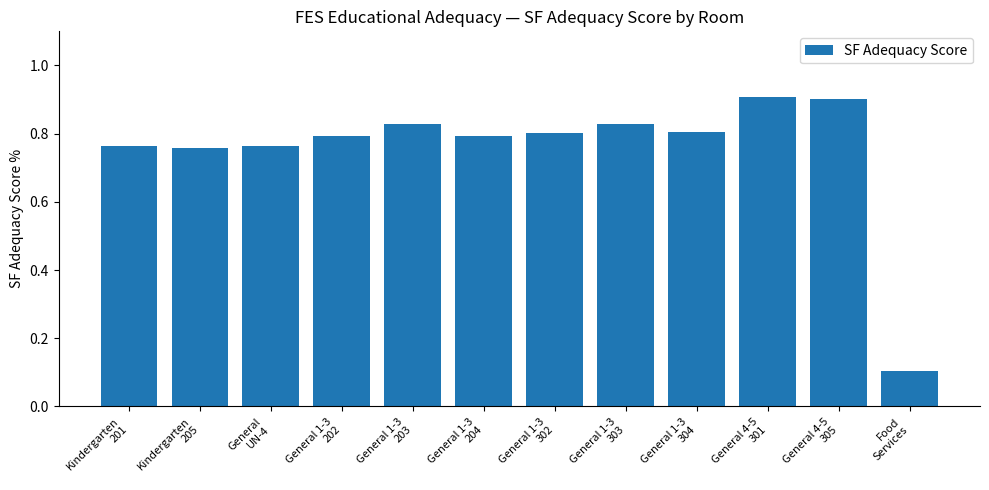

What is the label of the 8th bar from the right?

General 1-3
203